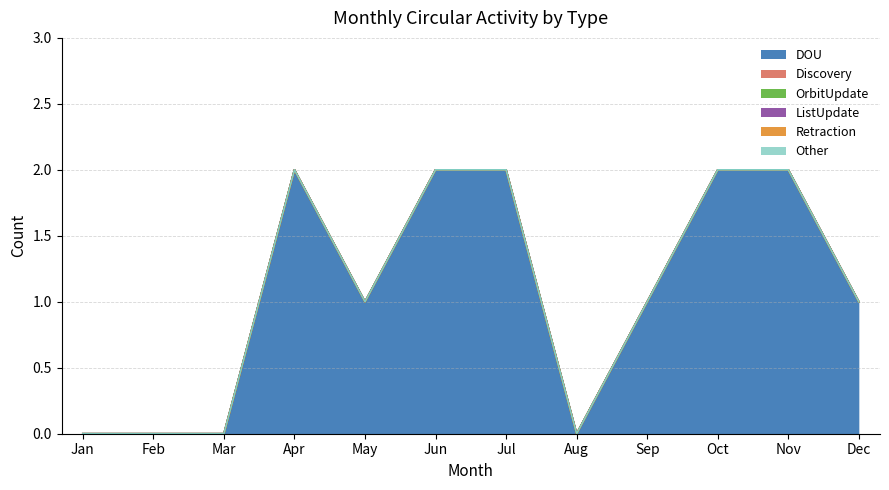

Does the chart have visible grid lines?

Yes